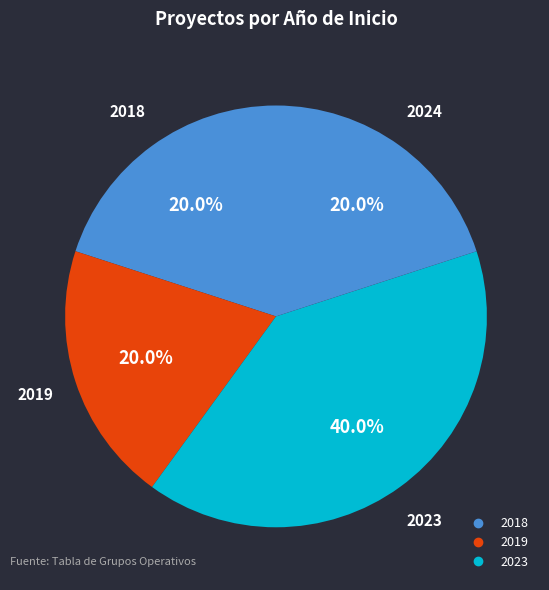

How many segments does this pie chart have?

4